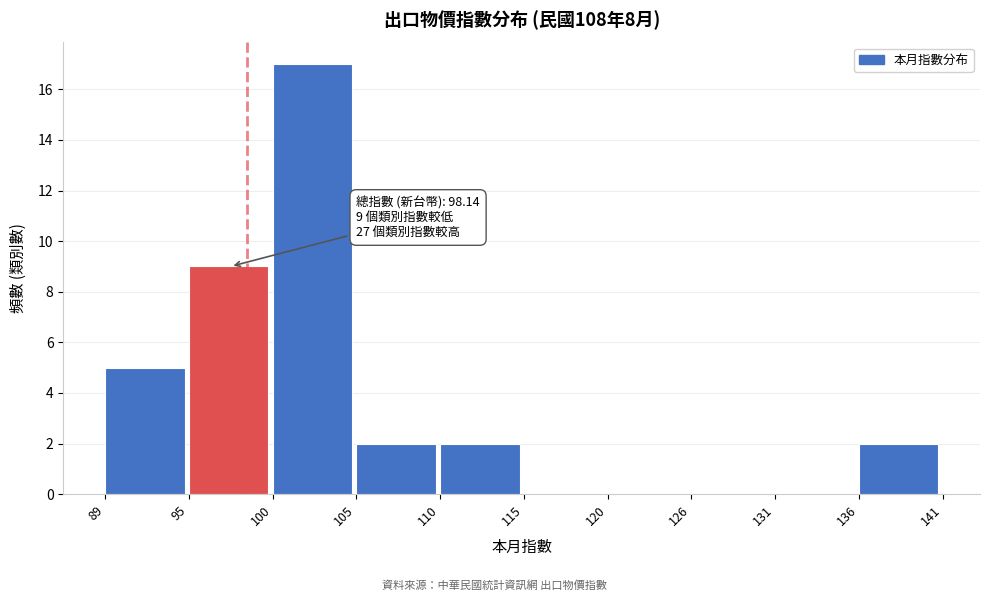

Which range on the x-axis has the tallest bar?

100 to 105